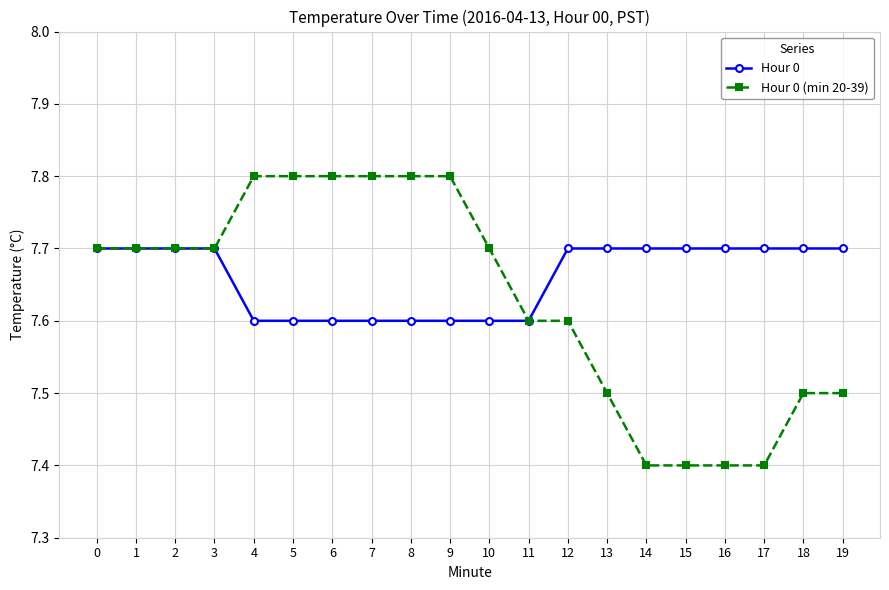

What is the total value across all series at 19?

15.2